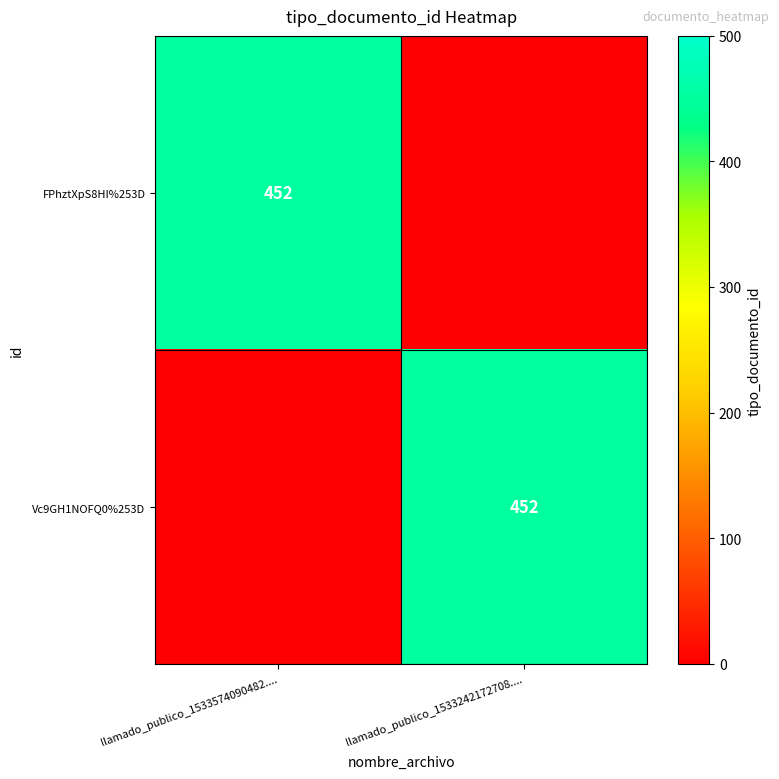

The FPhztXpS8HI%253D series shows 452 at llamado_publico_1533574090482..... True or false?

True